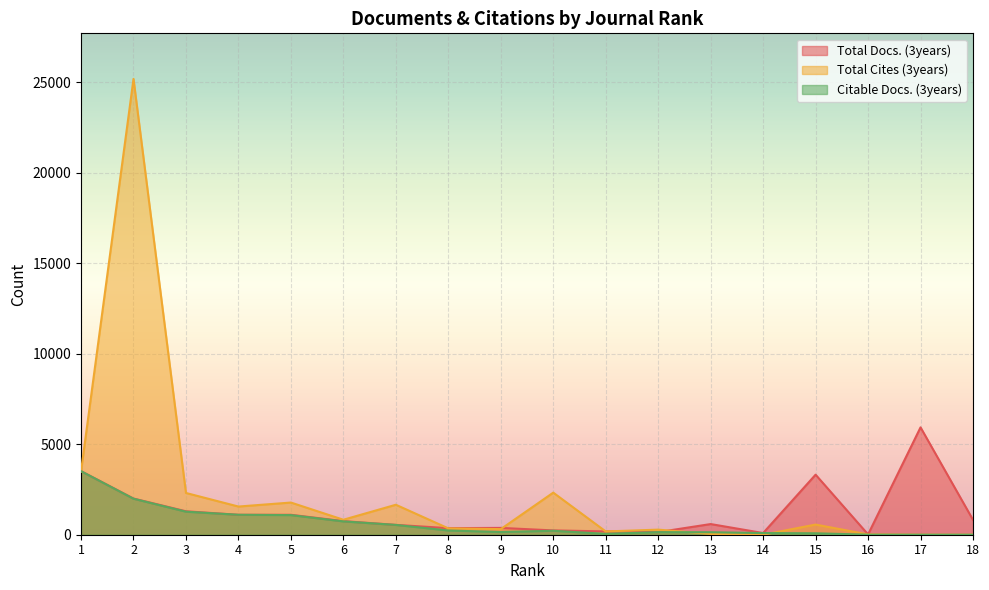

Which series has the largest range (max minus min)?

Total Cites (3years)